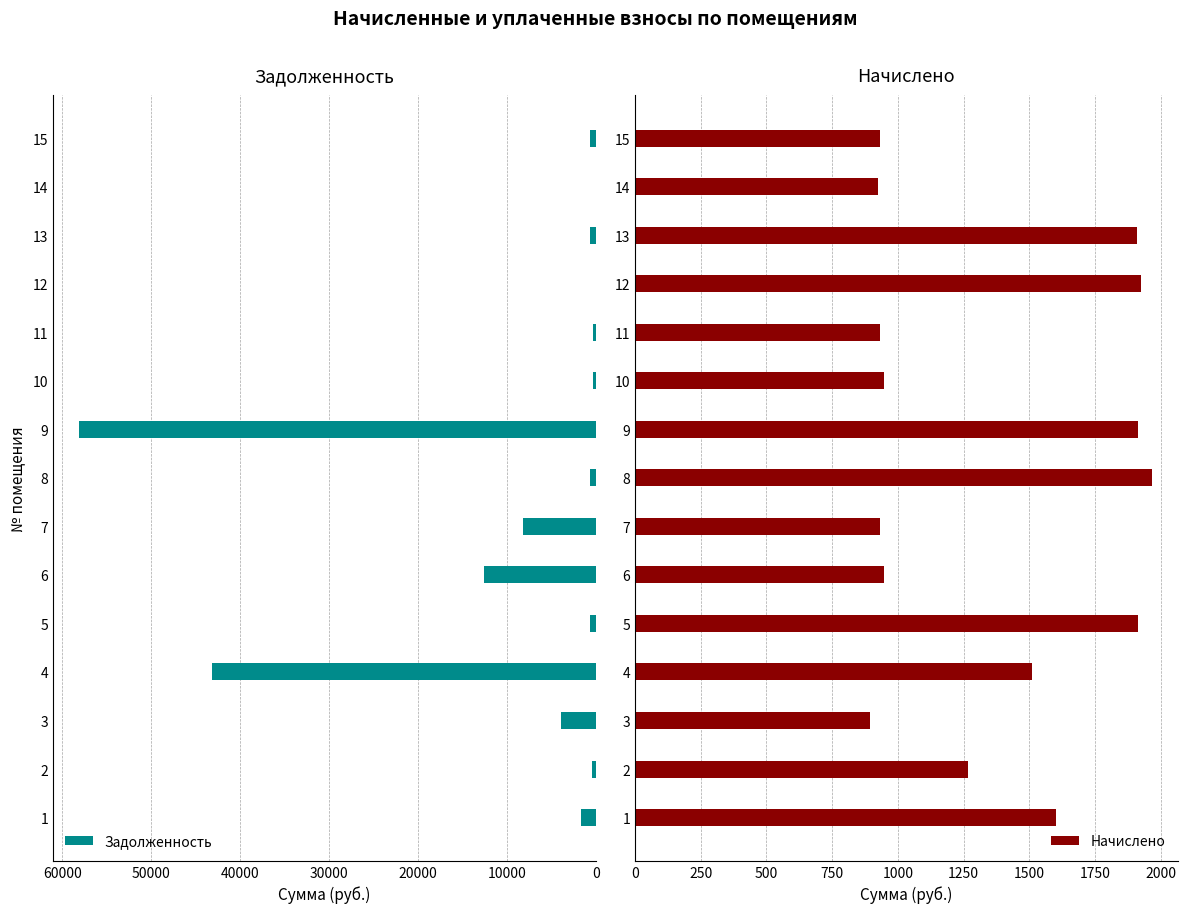

What is the difference between the second highest and second lowest values in the Задолженность series?

43129.7